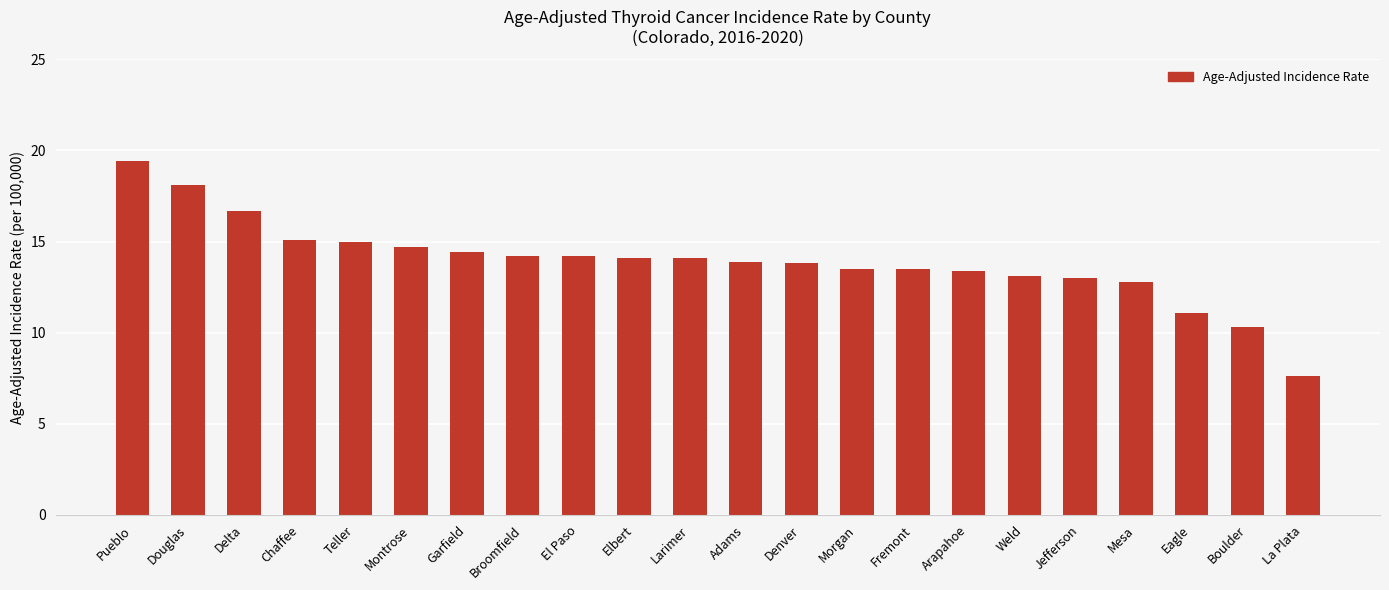

What value does the data have at Chaffee?

15.1